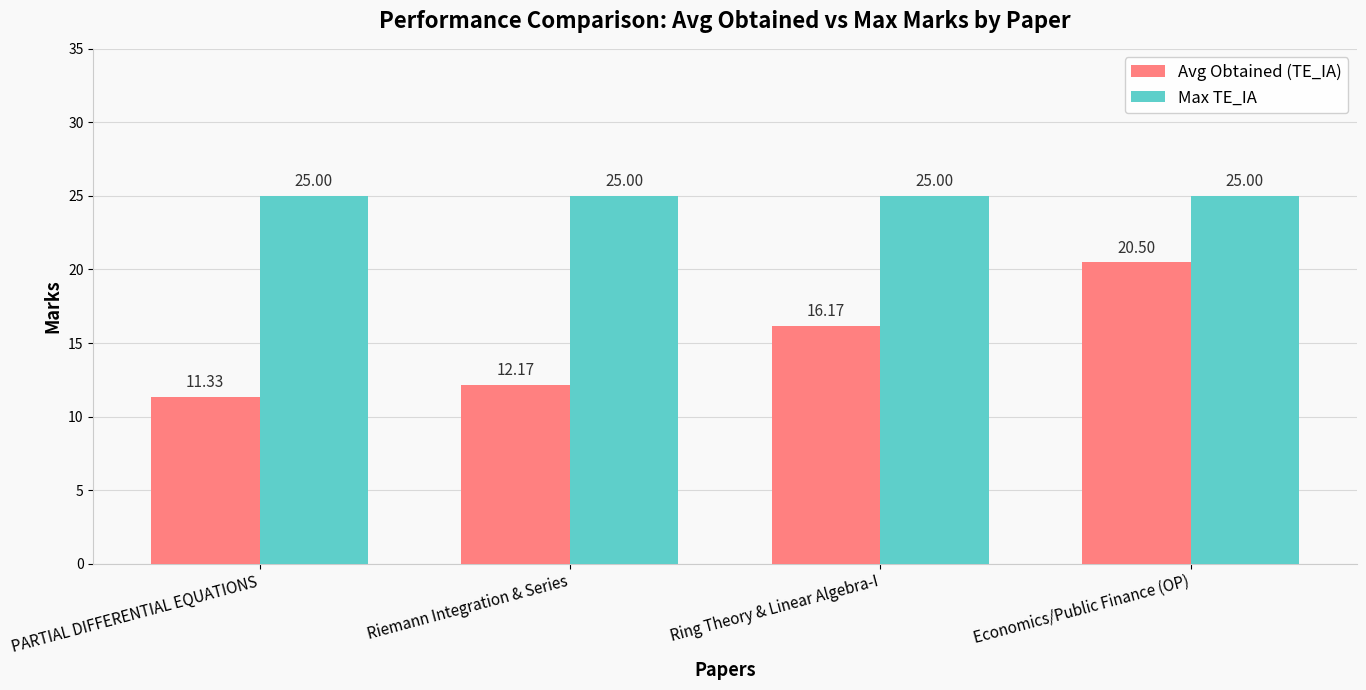

The Max TE_IA series shows 25.0 at Ring Theory & Linear Algebra-I. True or false?

True